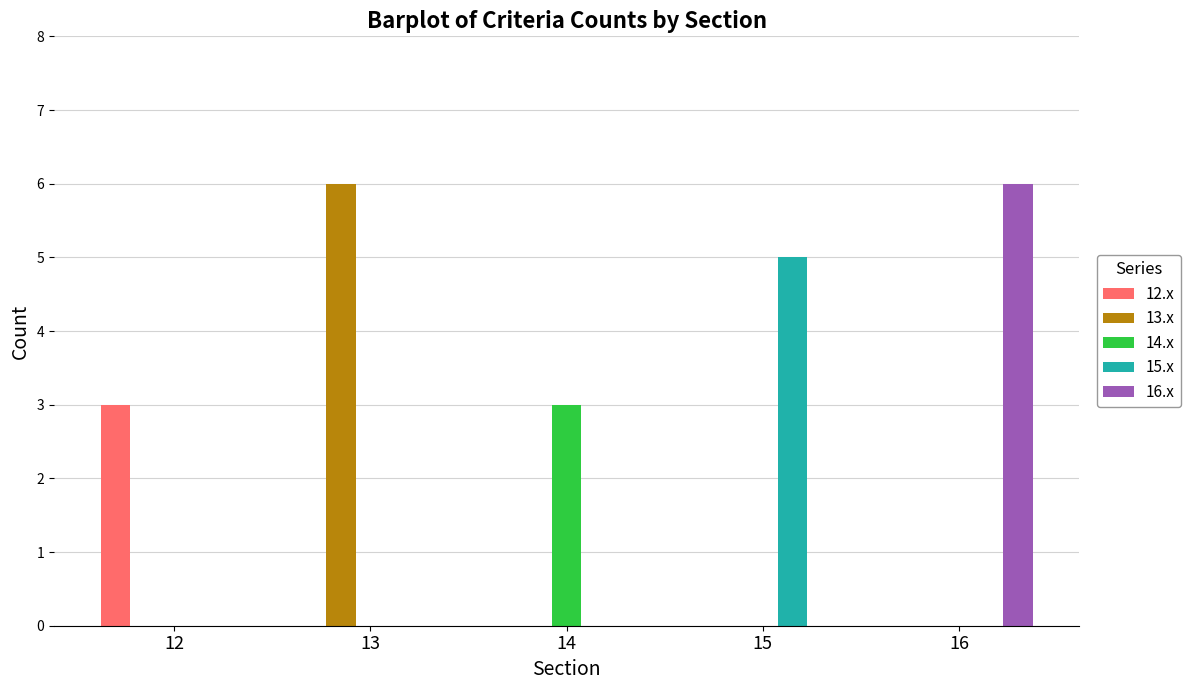

What is the total value across all series at 12?

3